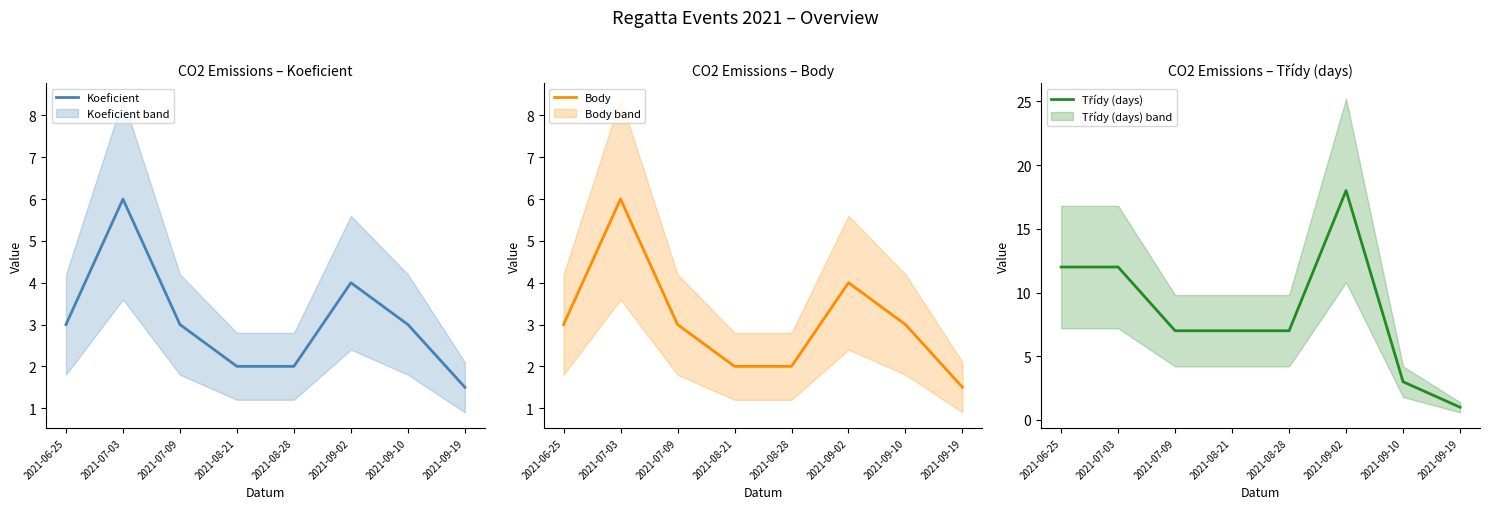

Rank the series by their maximum value, from highest to lowest.

Třídy (days), Koeficient, Body